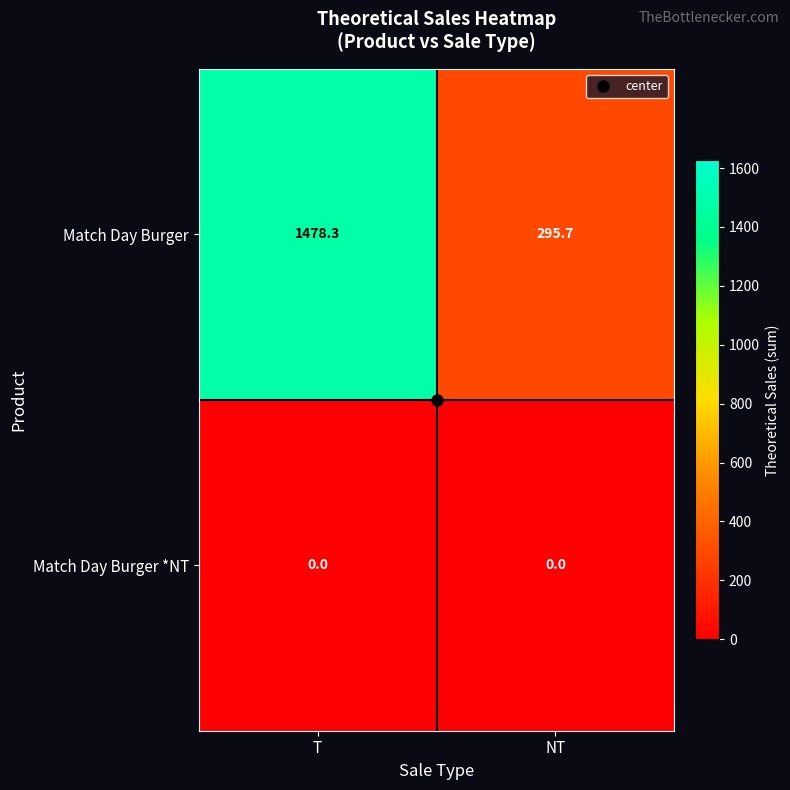

Which series has the largest total across all categories?

Match Day Burger